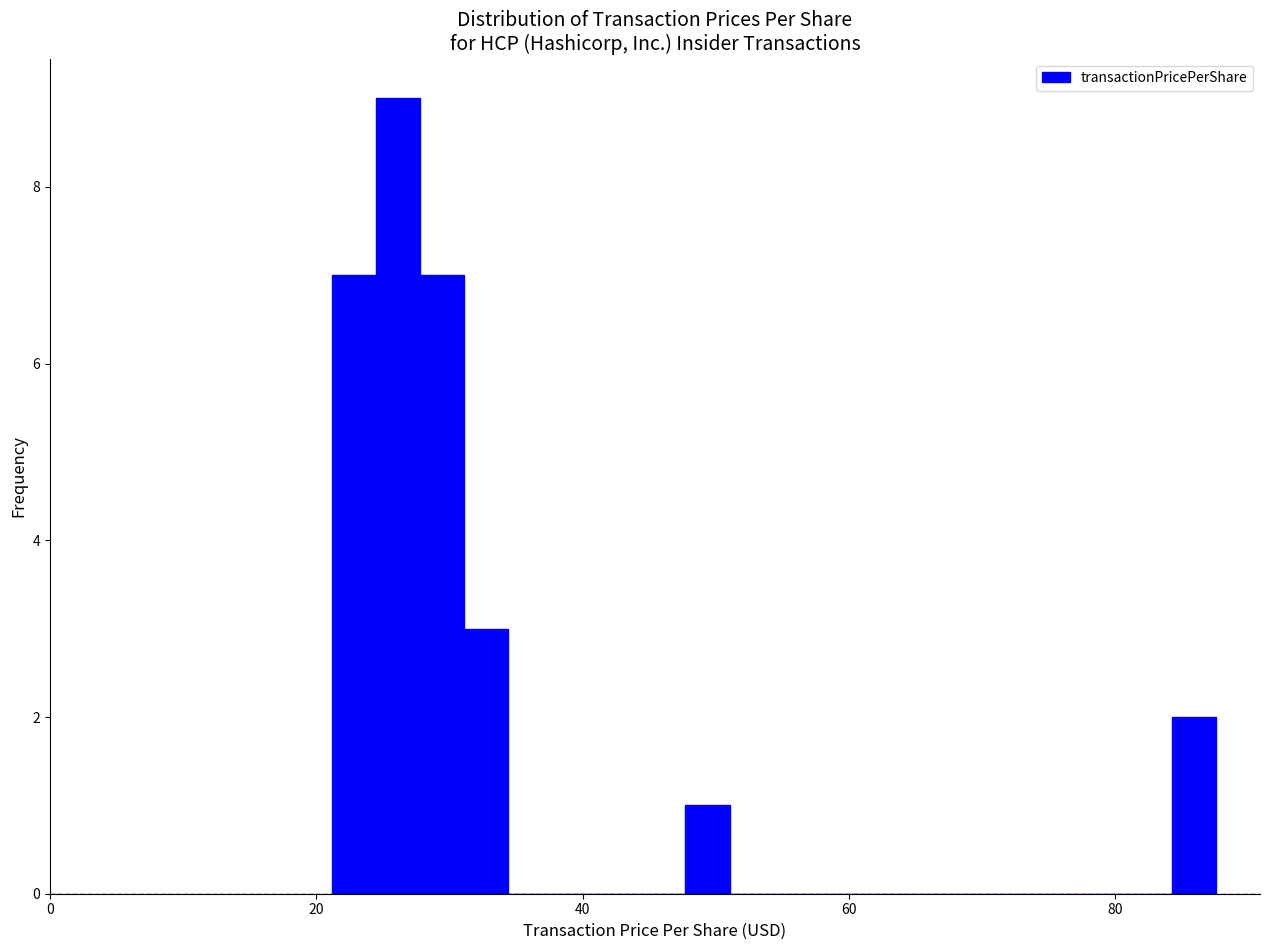

Read against the x-axis, roughly where is the centre of the tallest bar?

26